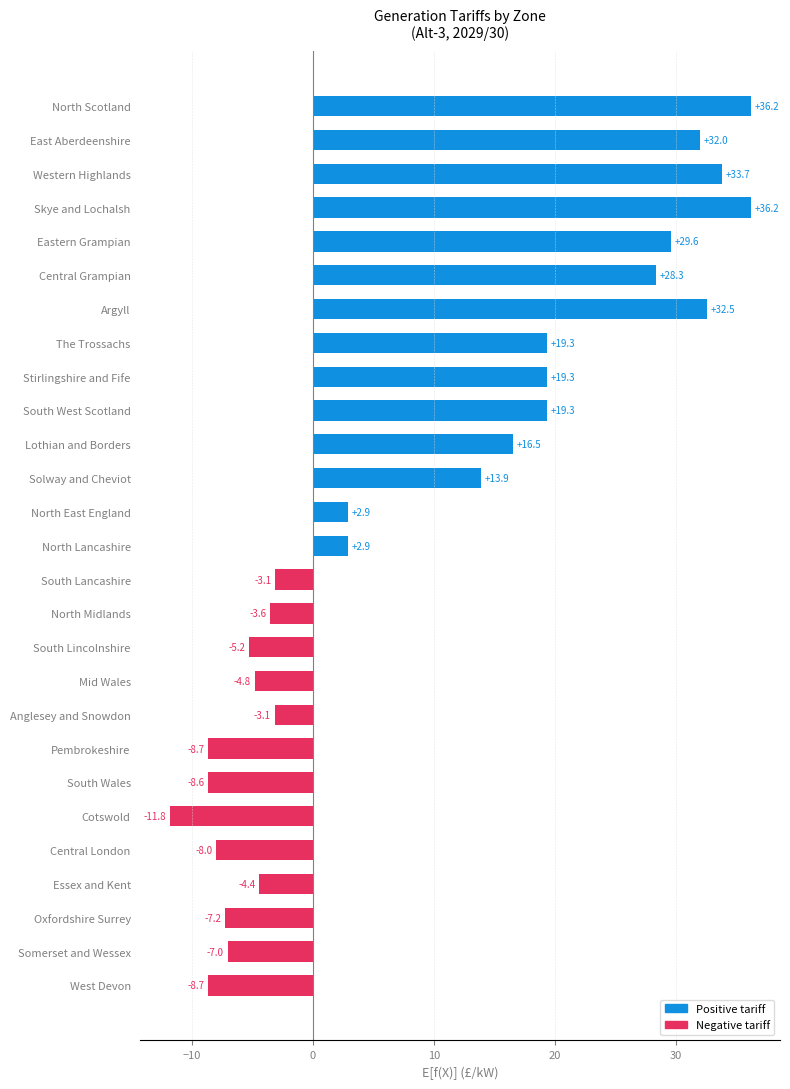

The chart shows a value of 61.9 at Skye and Lochalsh. True or false?

False